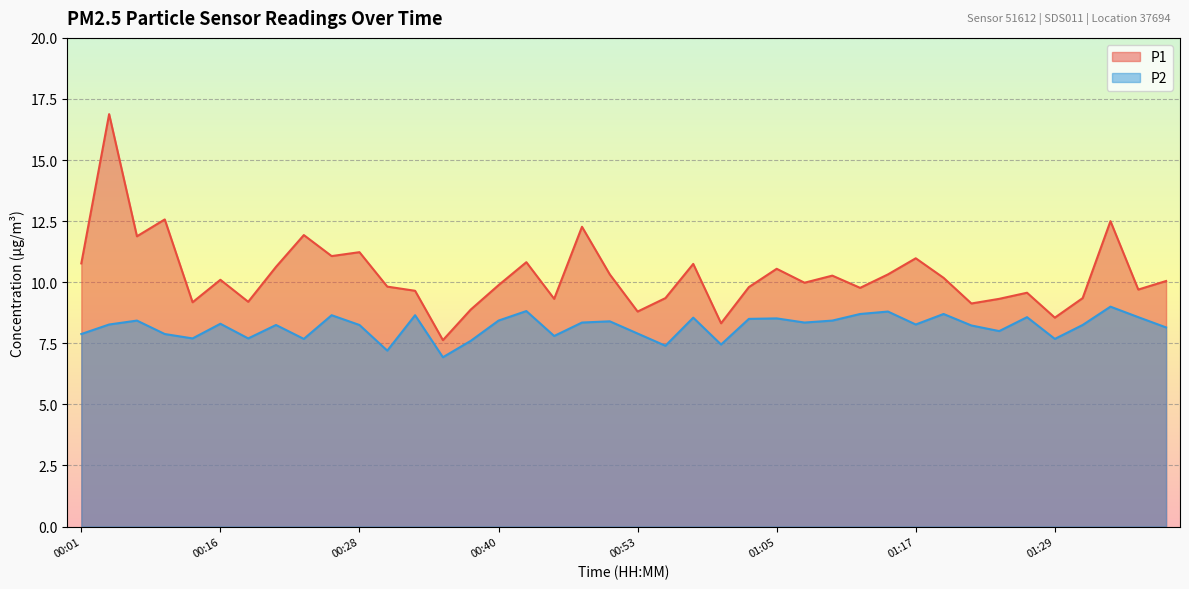

At which category does P1 reach its first local valley?

00:06